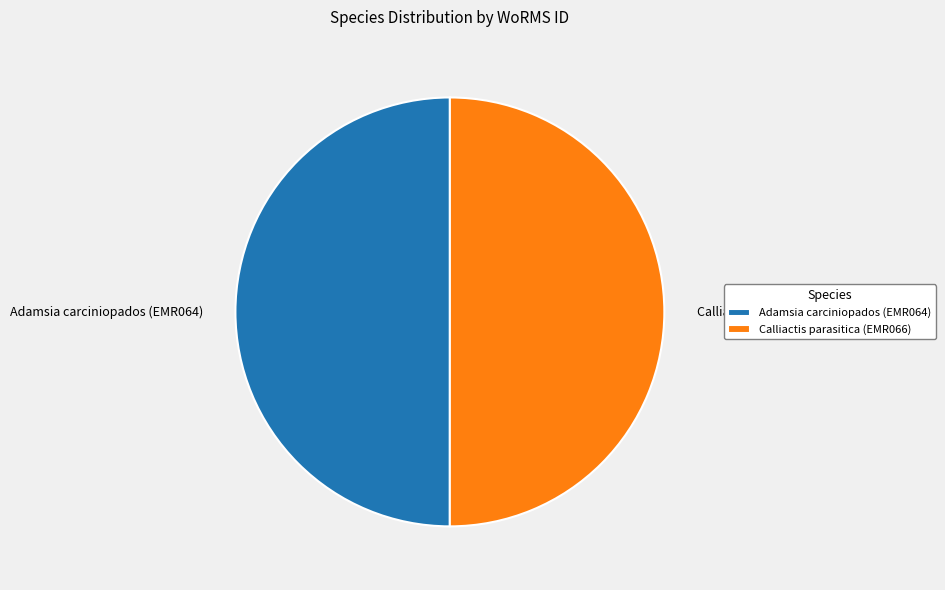

The Adamsia carciniopados (EMR064) slice represents 45% of the pie. True or false?

False